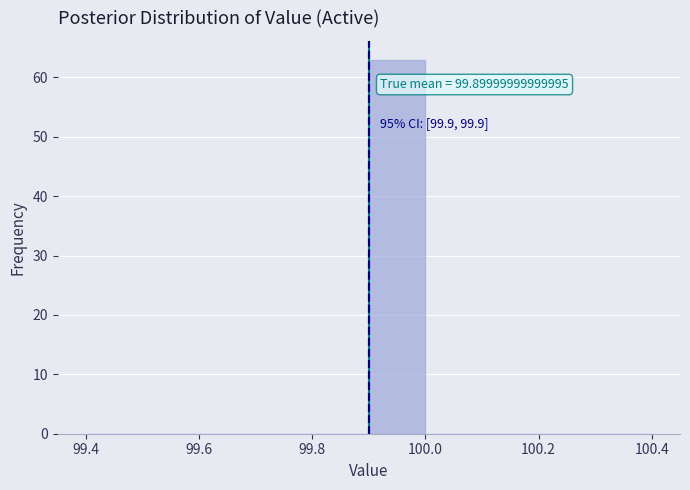

Which range on the x-axis has the tallest bar?

99.9 to 100.0